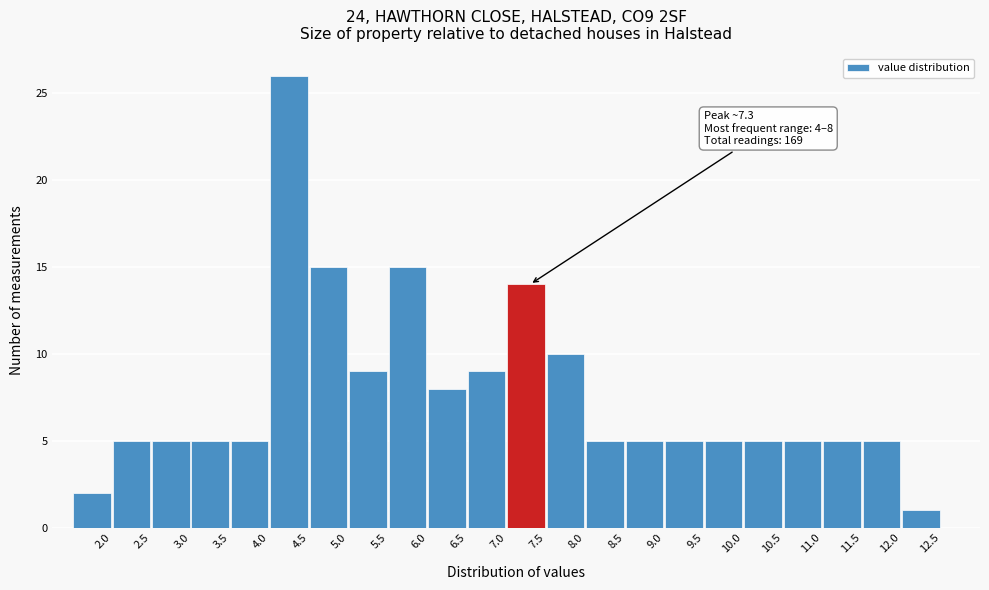

Which range on the x-axis has the tallest bar?

4.0 to 4.5